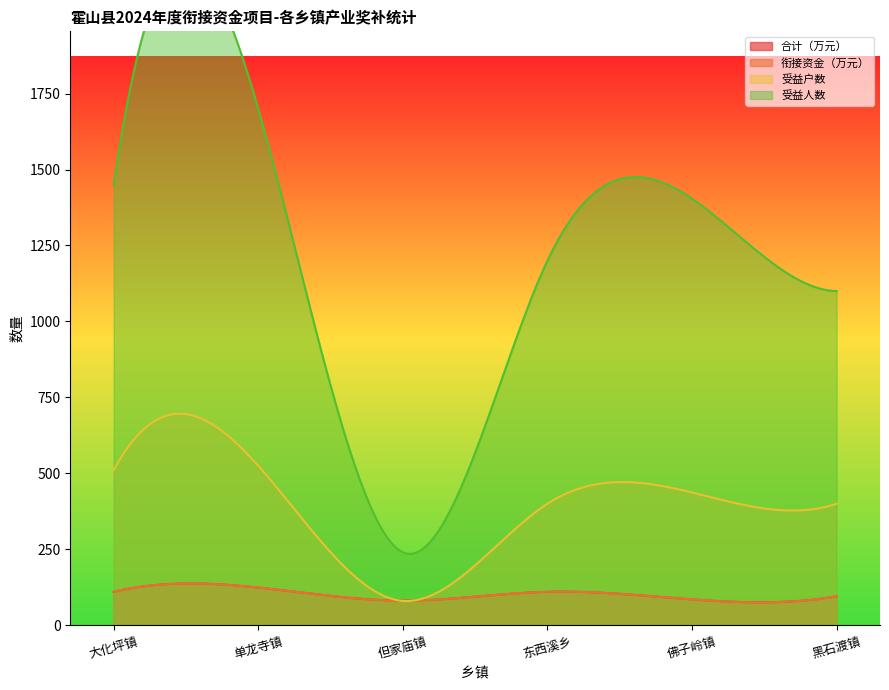

What is the difference between the second highest and second lowest values in the 受益户数 series?

616.3